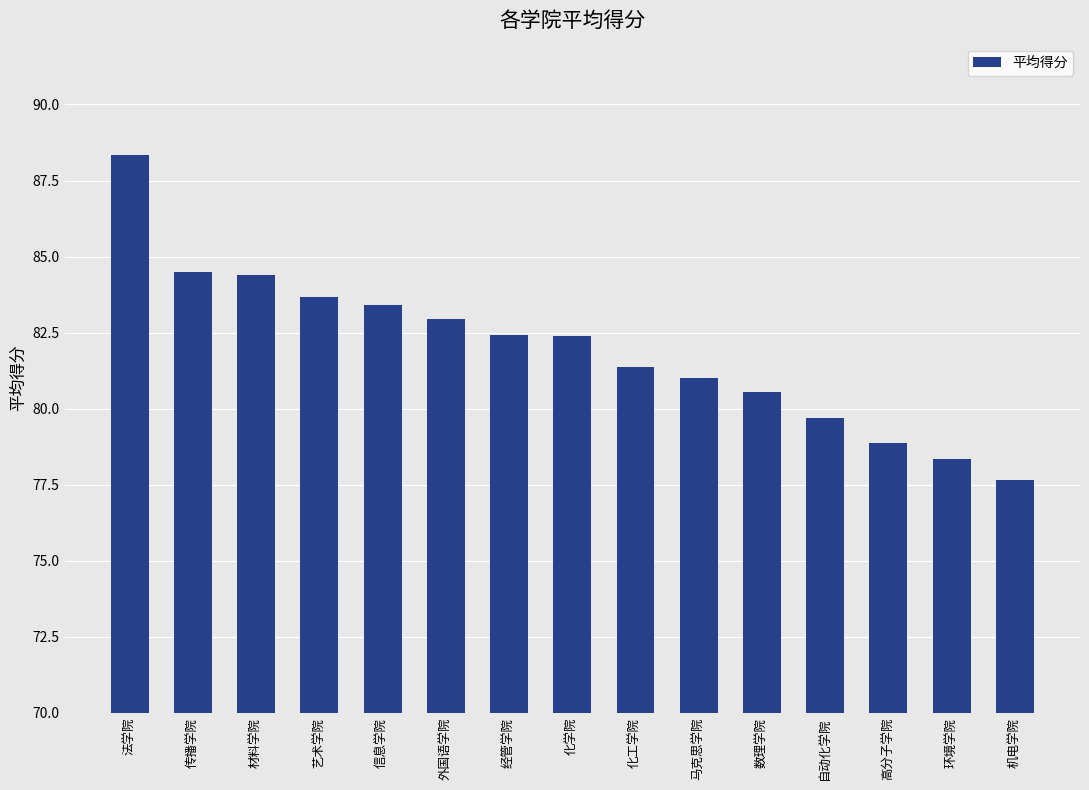

Approximately how many times larger is the value at 传播学院 compared to 数理学院?

1.0